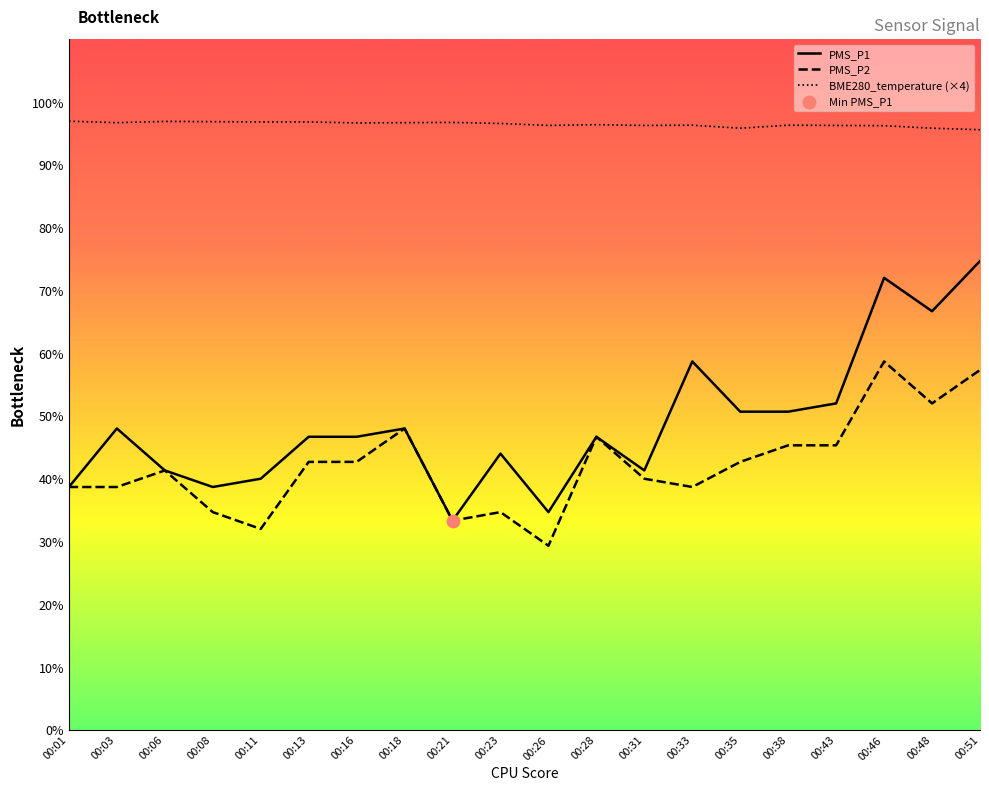

Which series has the largest total across all categories?

BME280_temperature (×4)